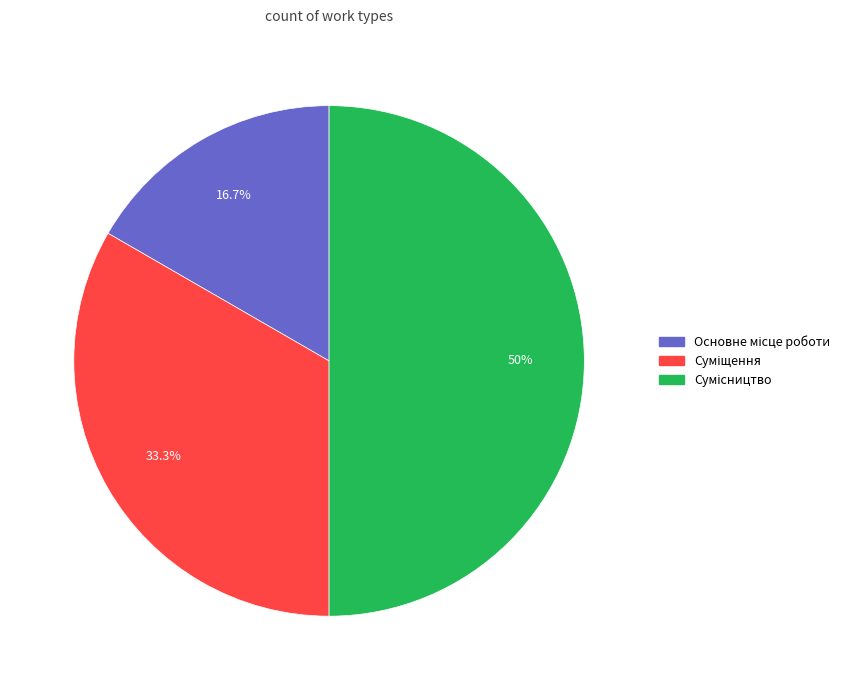

What is the largest slice in the pie chart?

Сумісництво